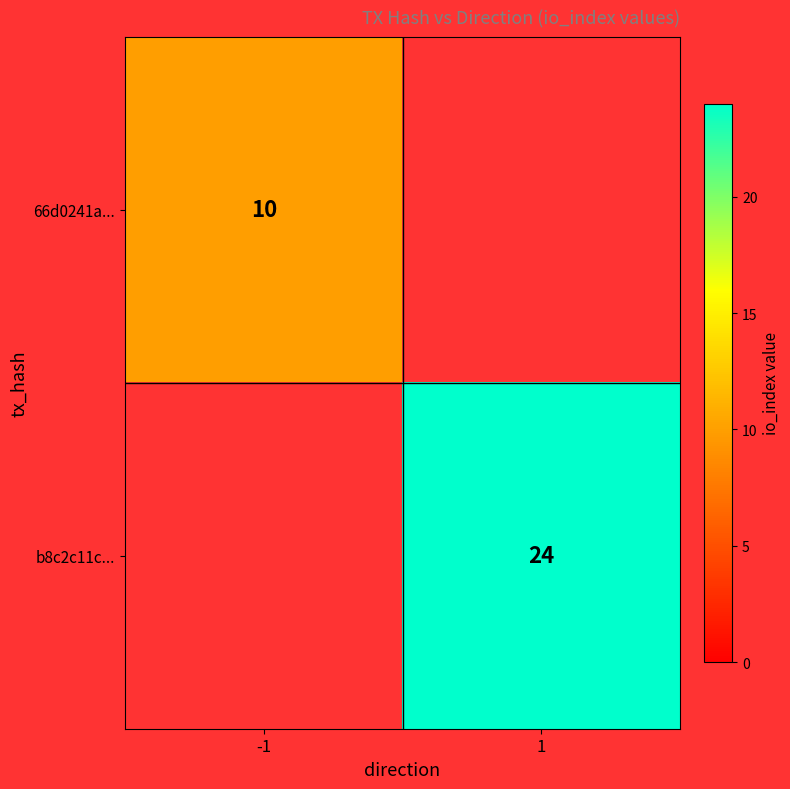

What is the total value across all series at 1?

24